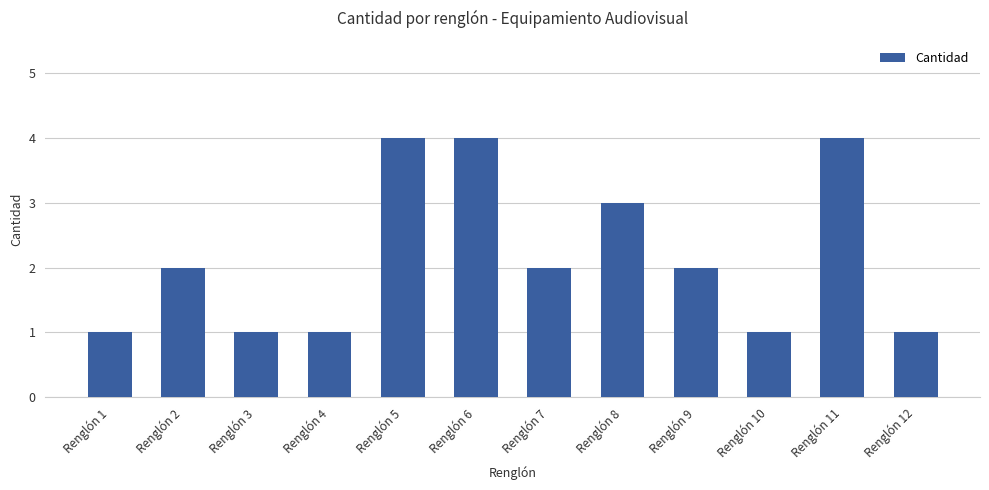

What is the sum of the values at Renglón 11 and Renglón 9?

6